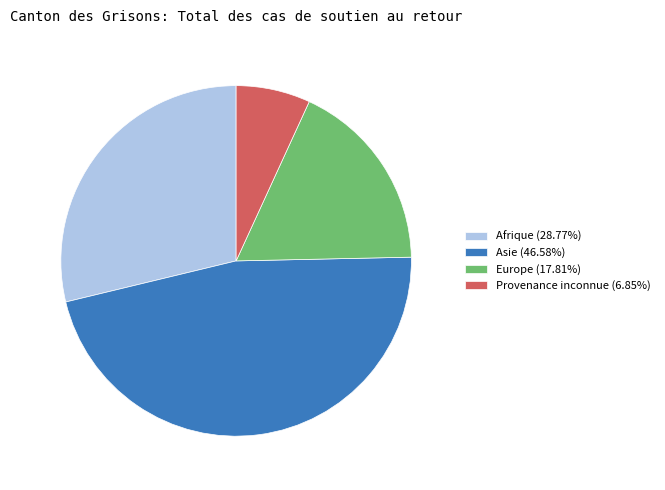

Count the number of slices in the pie.

4